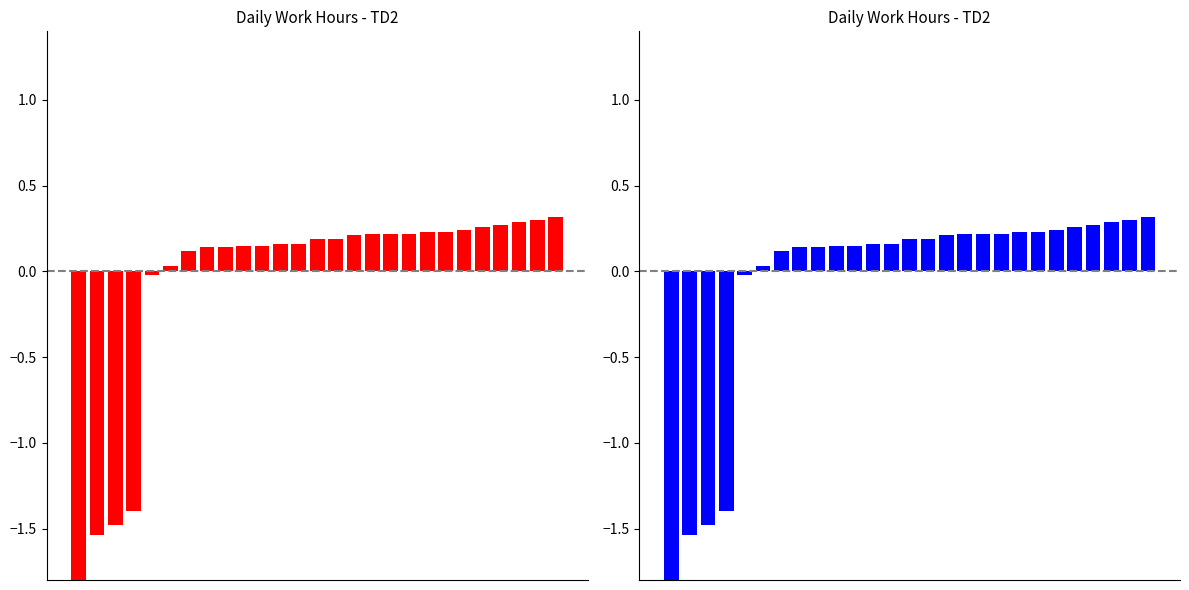

What is the value of the 3rd bar from the left?

-1.5